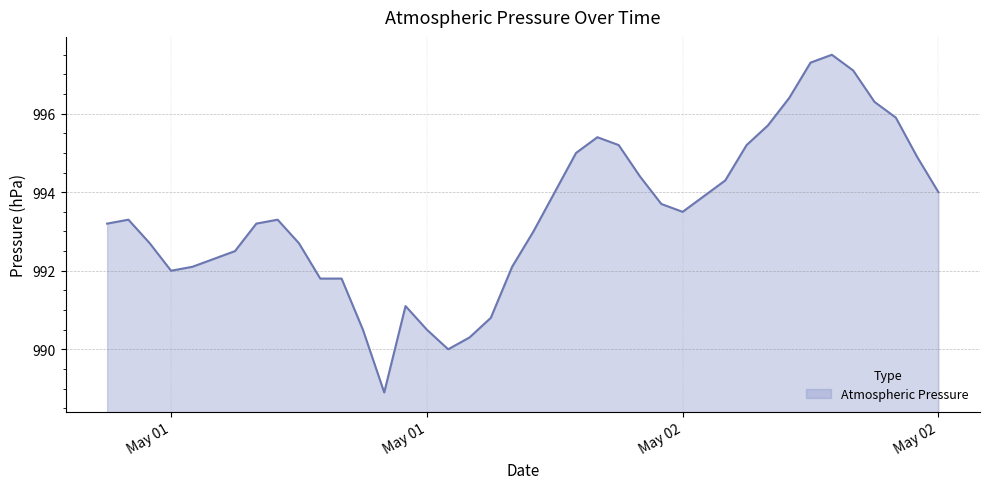

What is the greatest value displayed?

997.5